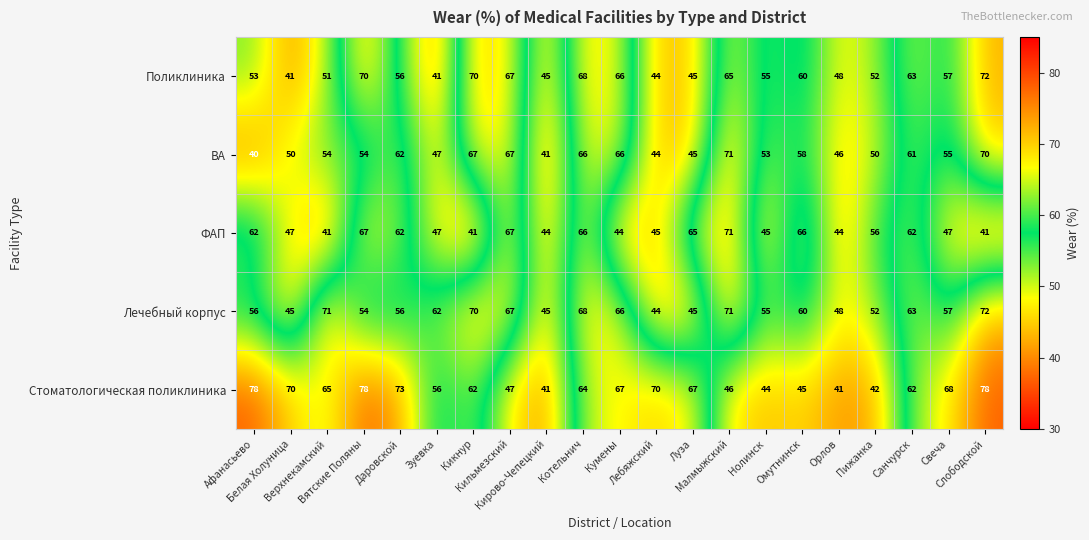

At how many categories does at least one series exceed 74?

3